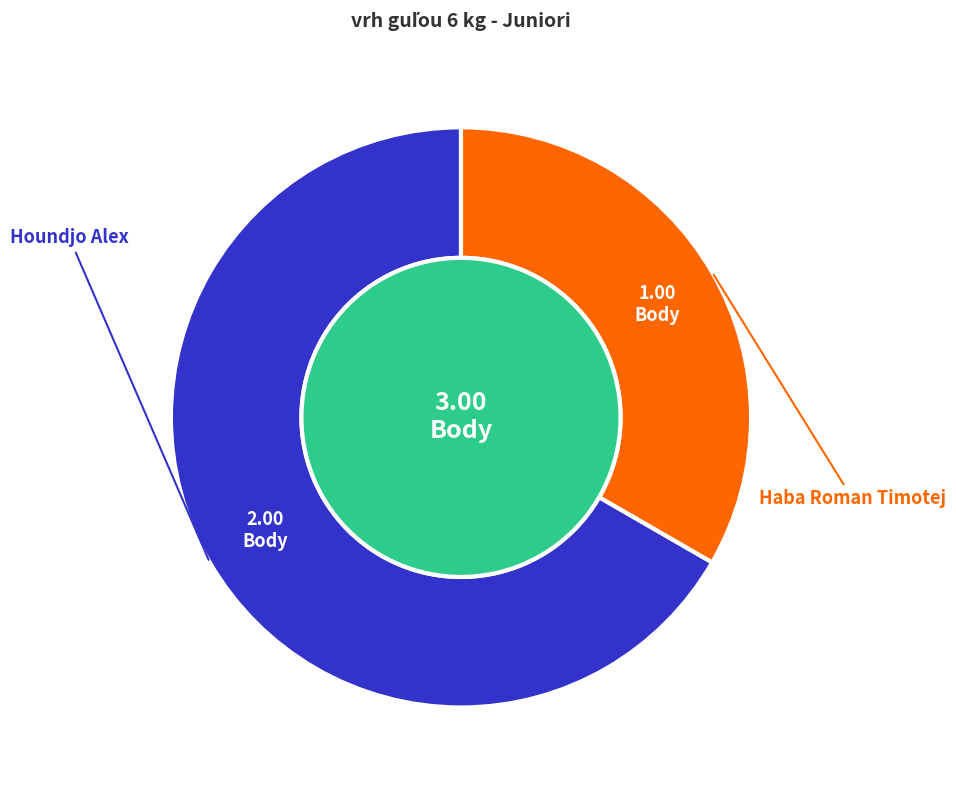

To the nearest percent, what percentage of the pie is Haba Roman Timotej?

33%